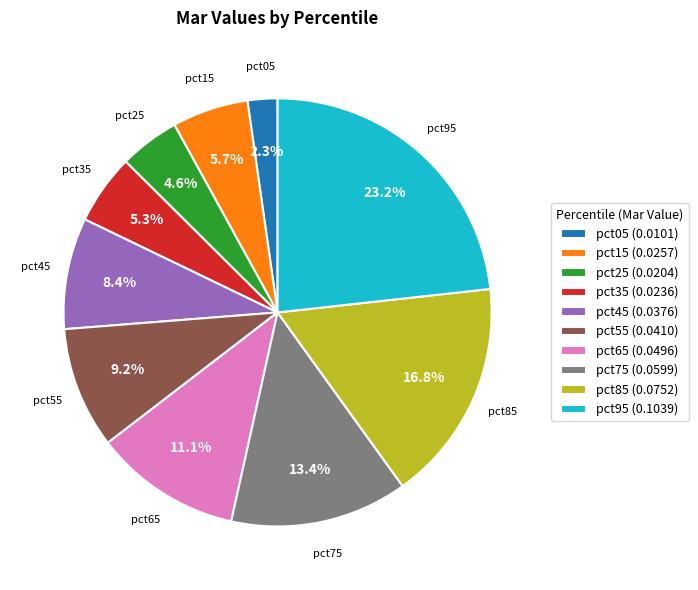

Count the number of slices in the pie.

10